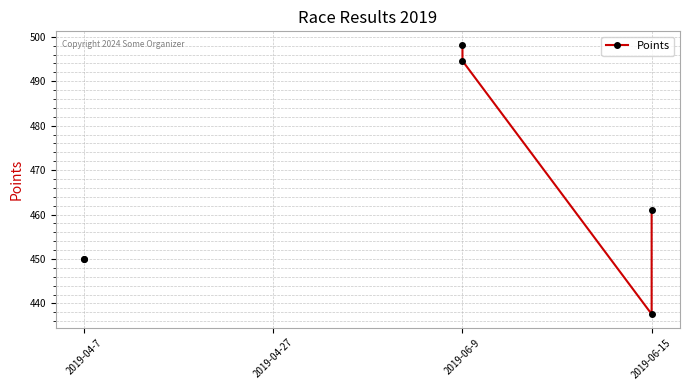

The value at 2019-06-15 is 742.9. True or false?

False